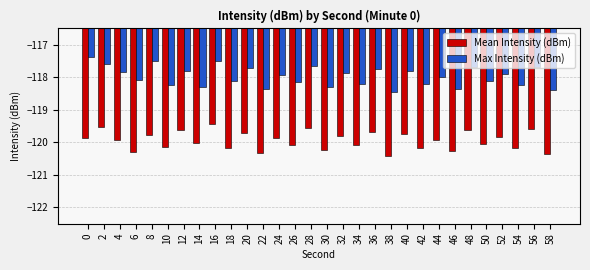

What is the value of the Mean Intensity (dBm) bar at the 28th from the left?

-120.2